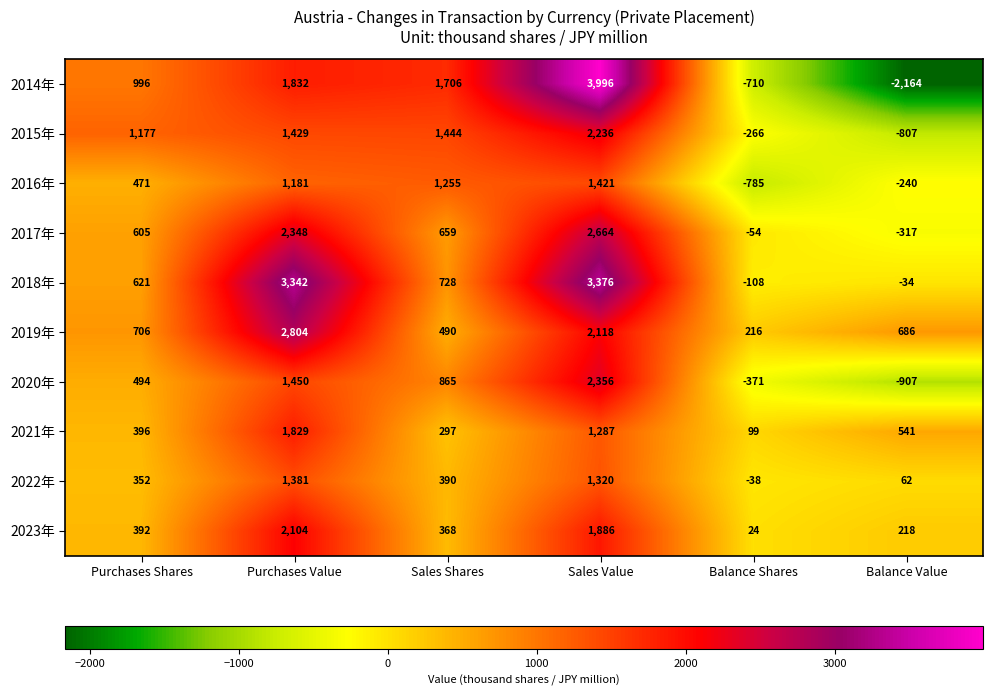

Which series has the largest range (max minus min)?

2014年